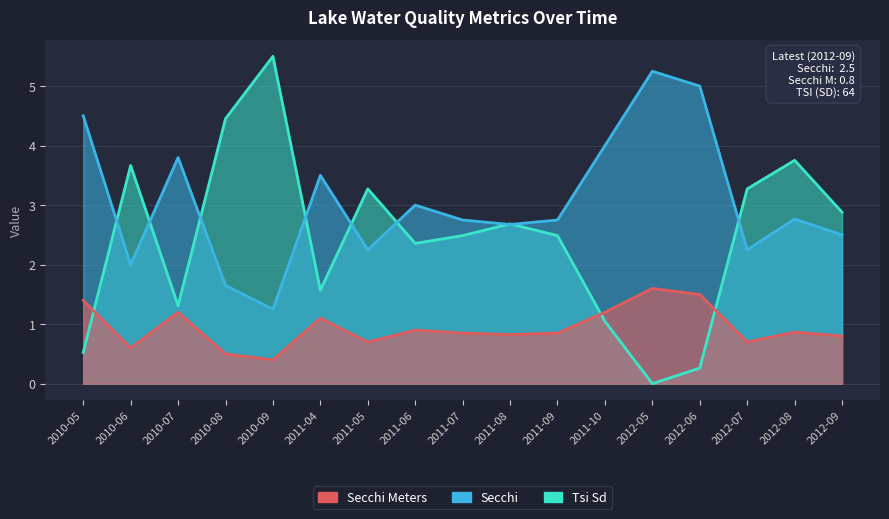

At which category does Secchi Meters reach its first local peak?

2010-07